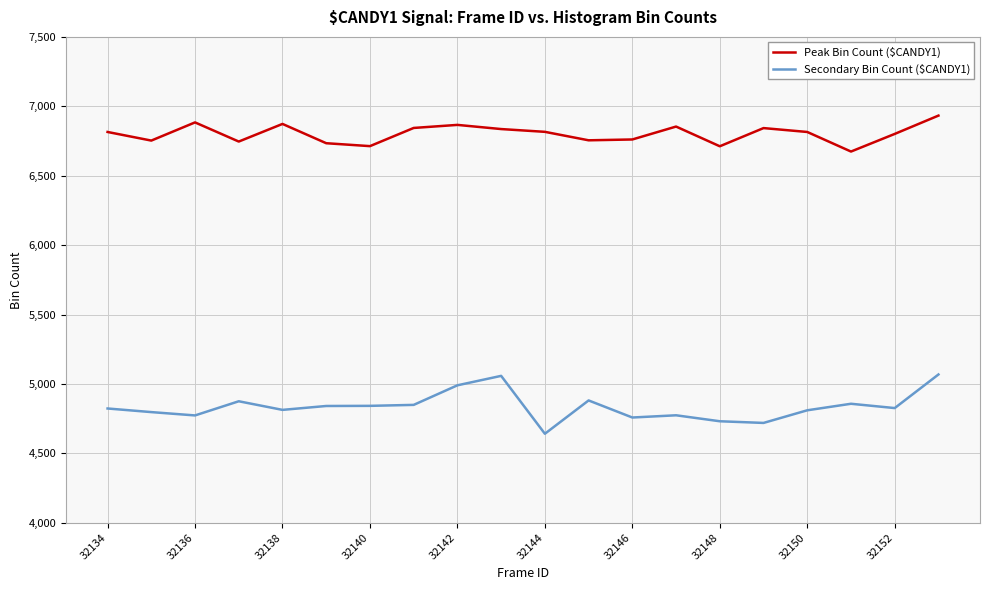

What is the difference between the maximum and minimum values in the Peak Bin Count ($CANDY1) series?

259